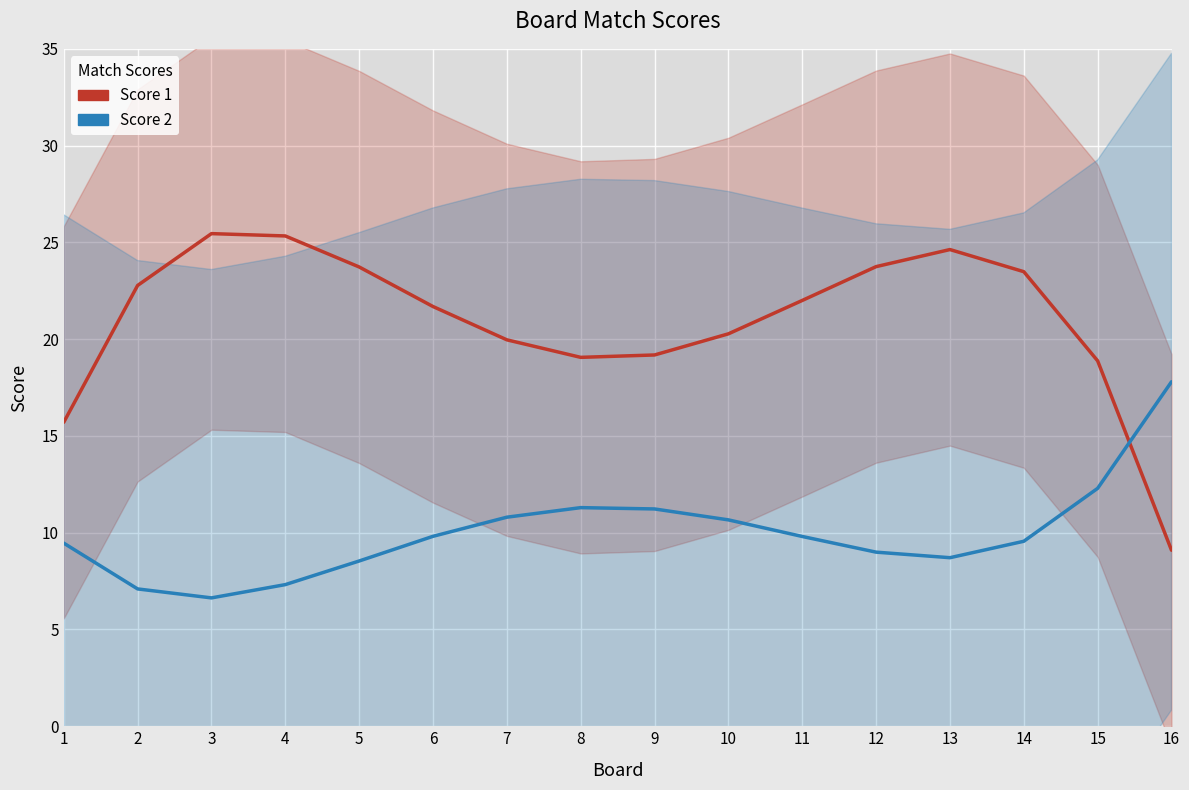

At which label does Score 2 first exceed 9?

1